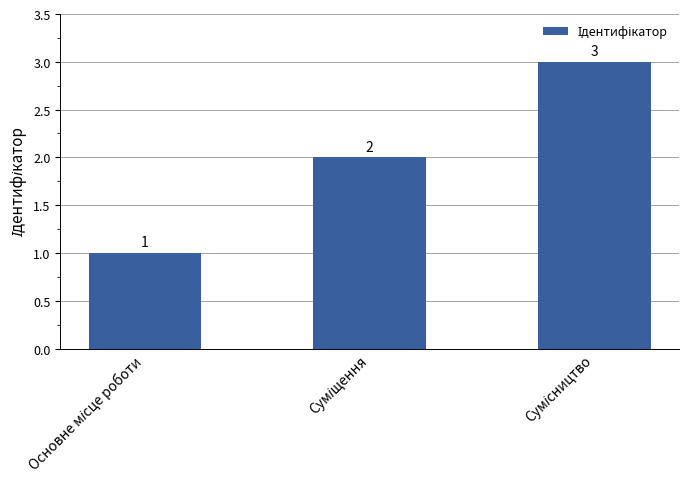

What is the value of the 2nd bar from the left?

2